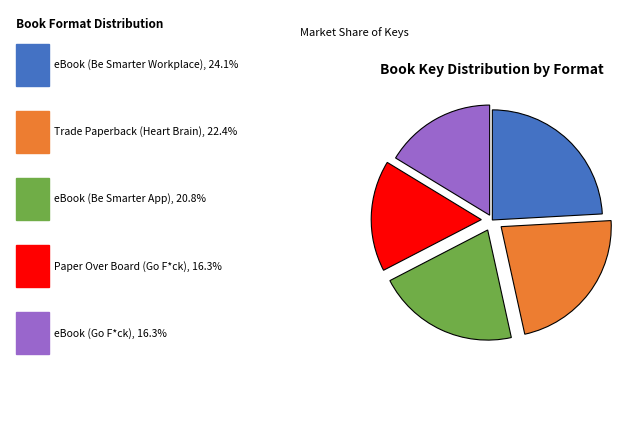

Is there any slice that represents more than half of the pie?

No